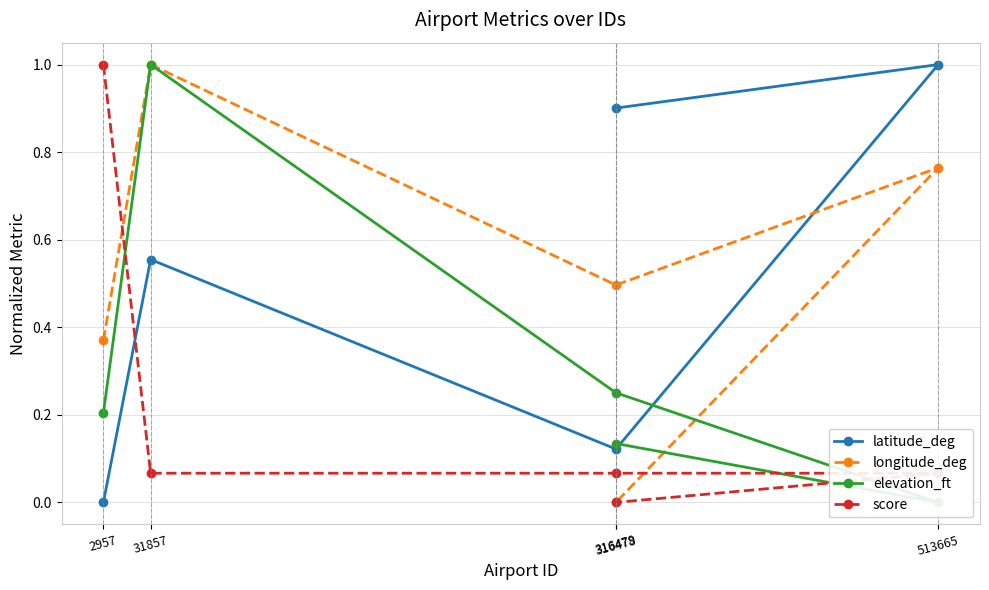

Which category has the lowest value in the elevation_ft series?

513665